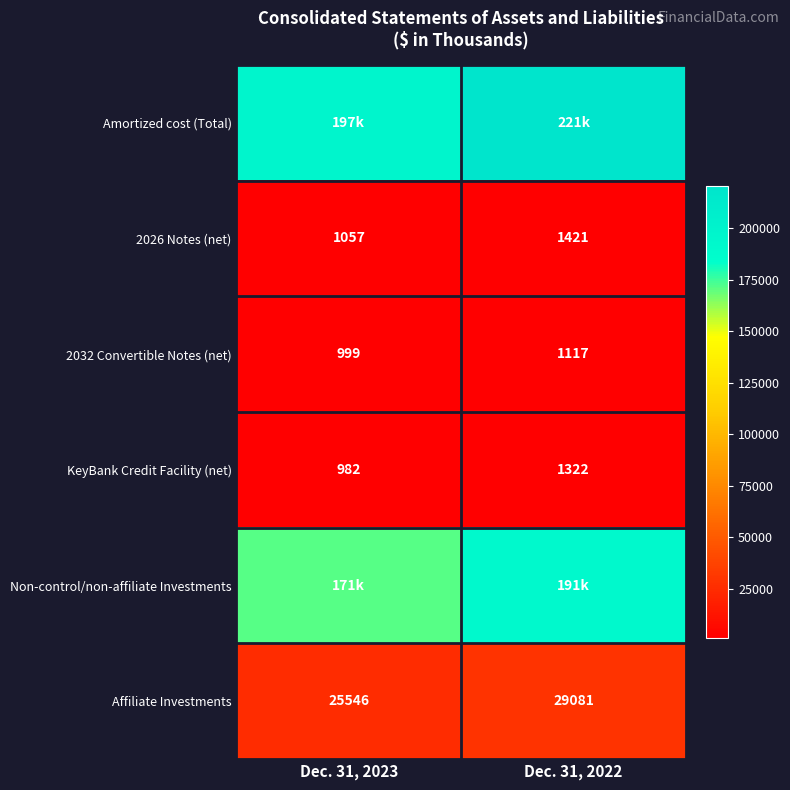

What is the difference between the maximum and minimum values in the 2032 Convertible Notes (net) series?

118